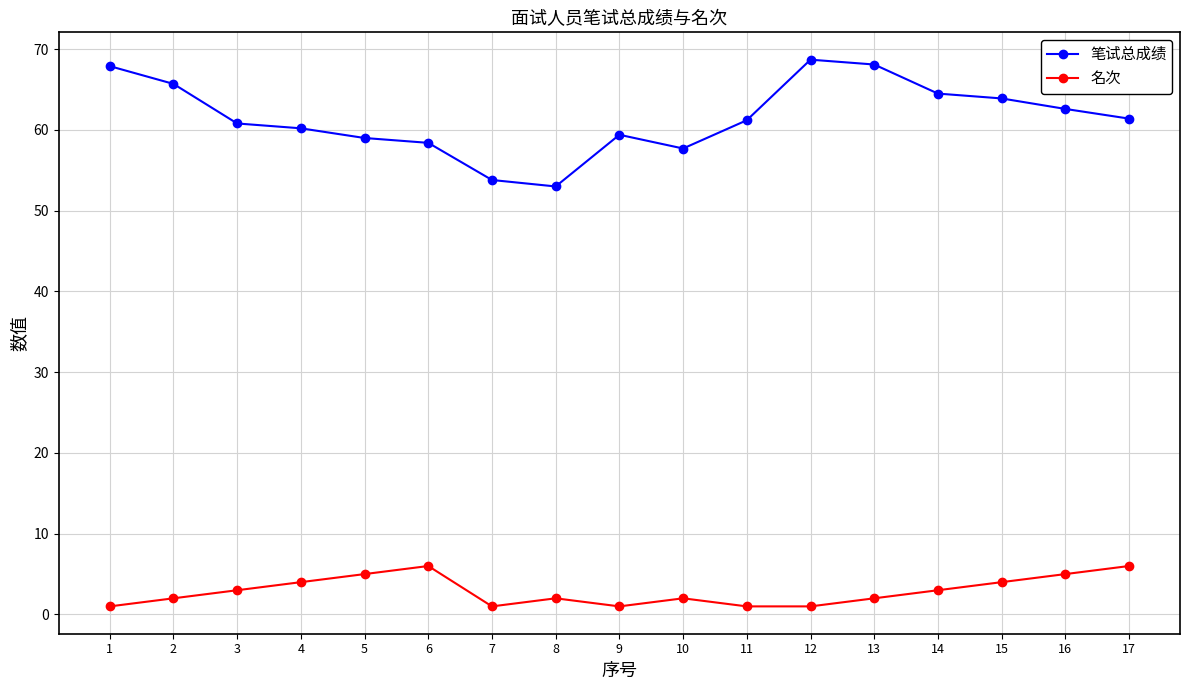

How many interior local peaks does the 笔试总成绩 series have?

2